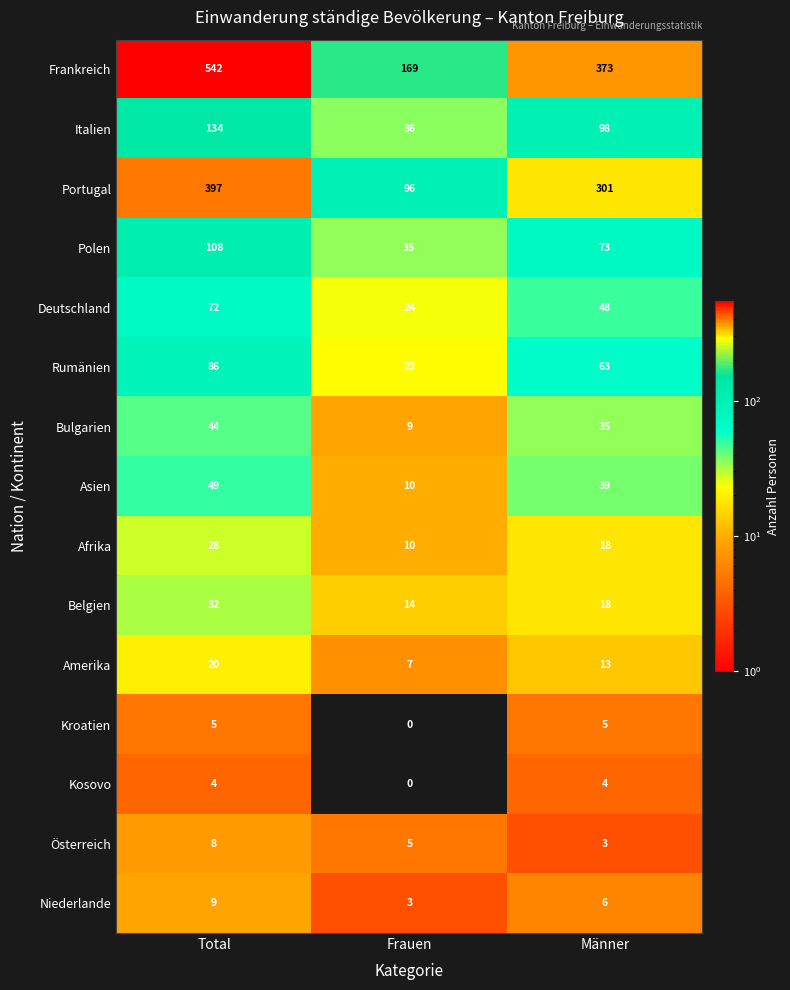

Which series has the largest range (max minus min)?

Frankreich